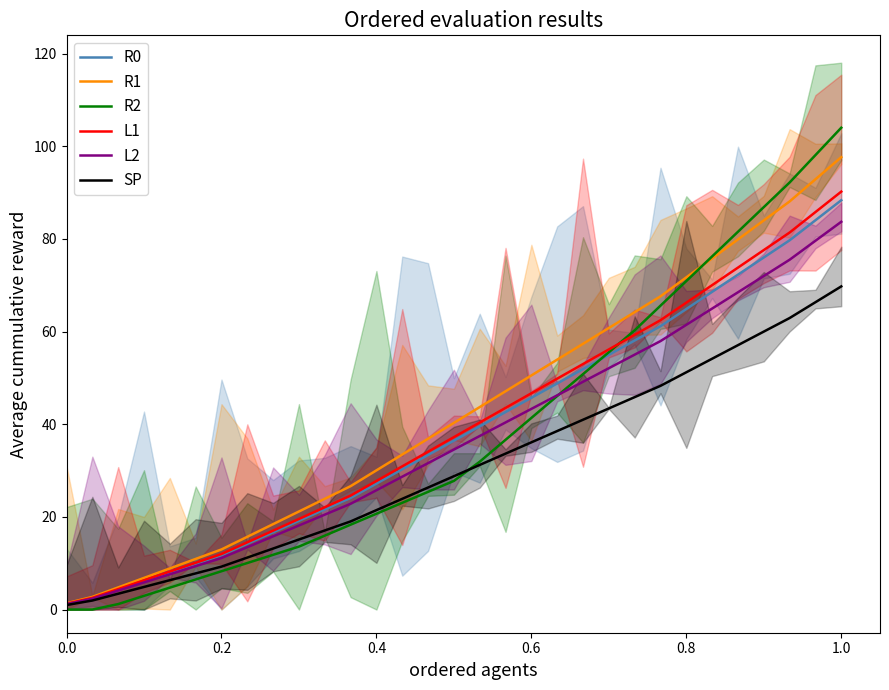

How many values in the R1 series exceed 40?

16